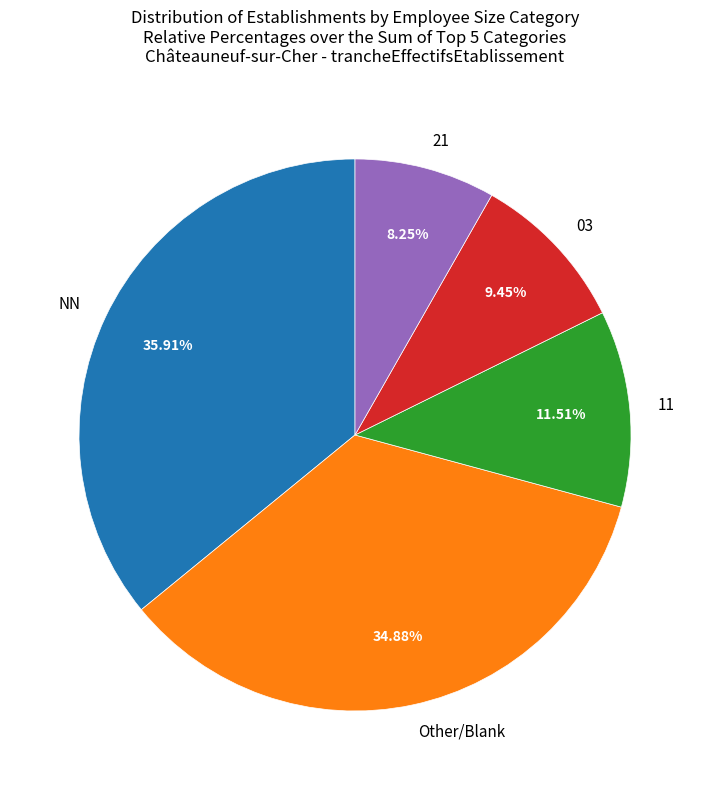

Count the number of slices in the pie.

5